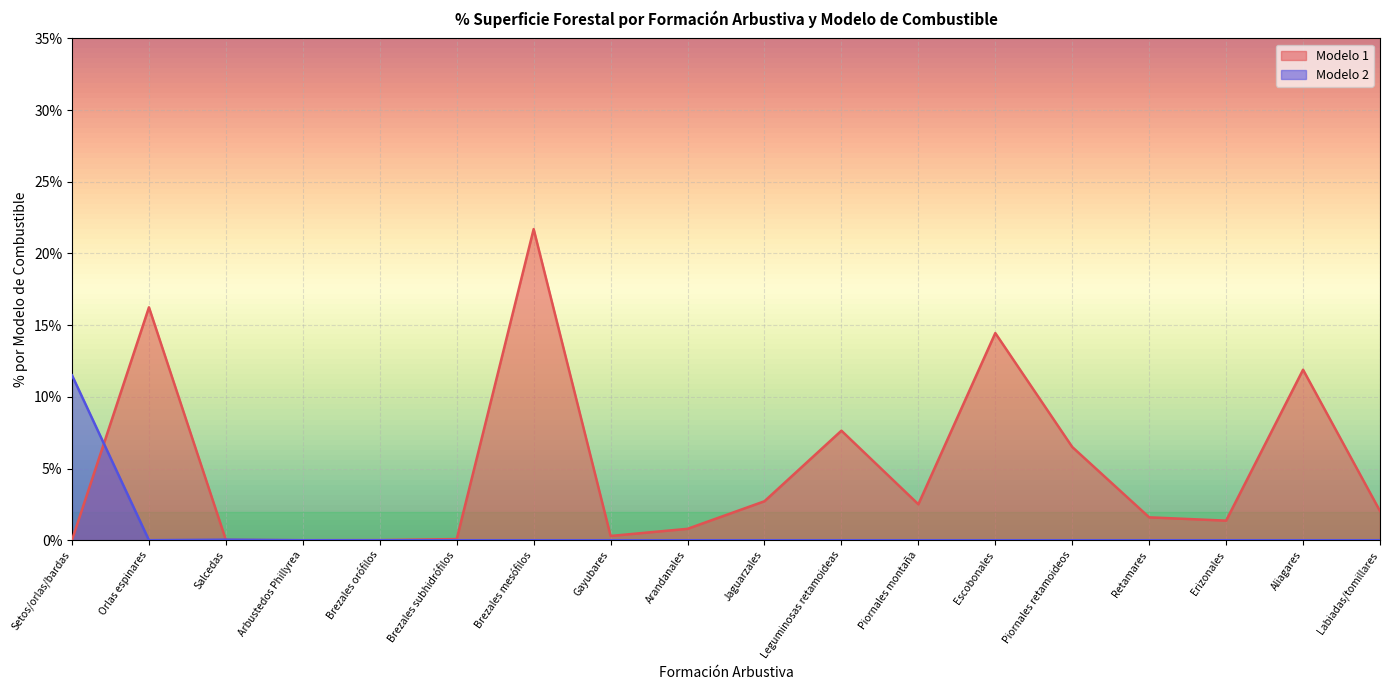

Reading left to right, transcribe all the data shown in this chart.

Modelo 1: 0.0	16.2	0.0	0.0	0.0	0.1	21.7	0.3	0.8	2.7	7.6	2.5	14.4	6.5	1.6	1.4	11.9	2.0
Modelo 2: 11.5	0.0	0.0	0.0	0.0	0.0	0.0	0.0	0.0	0.0	0.0	0.0	0.0	0.0	0.0	0.0	0.0	0.0